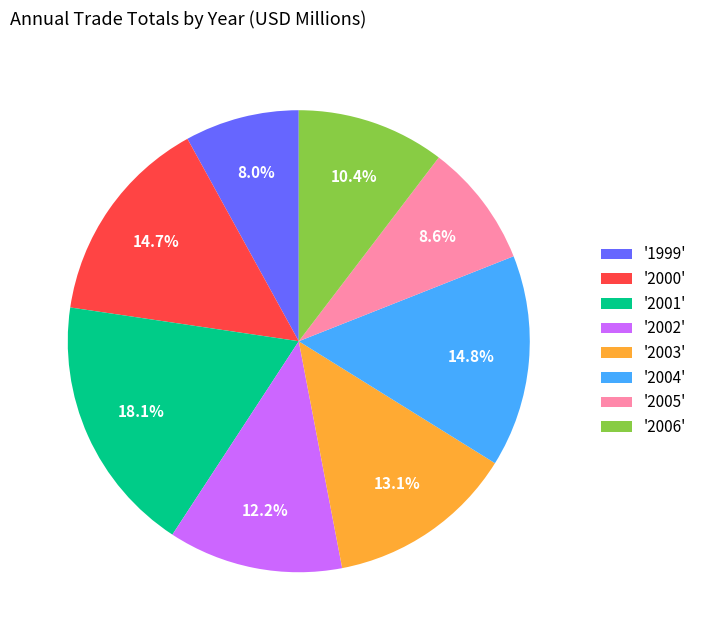

How many slices are in this pie chart?

8